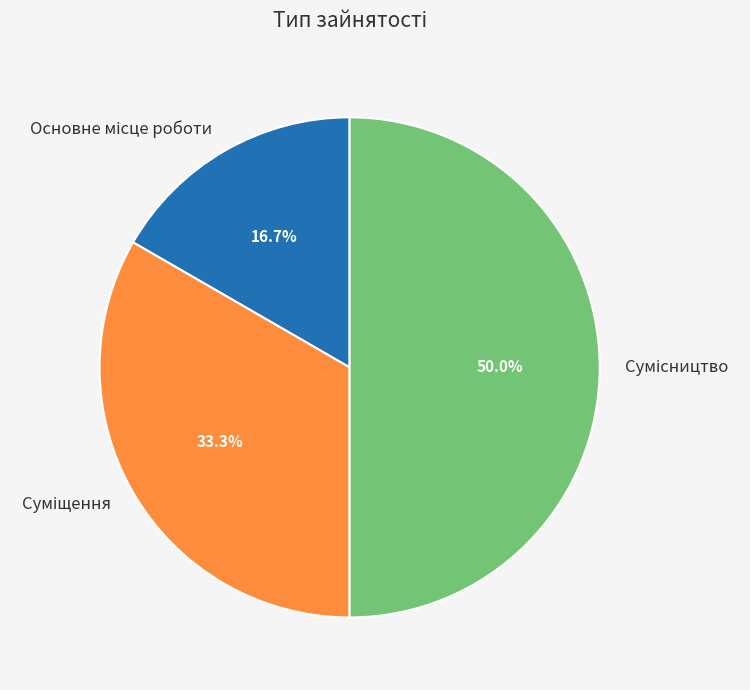

What is the change in value from Суміщення to Сумісництво?

+1